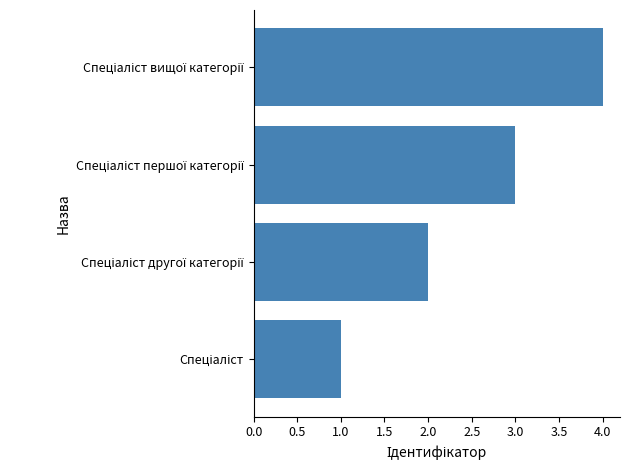

What is the difference between the maximum and minimum values?

3